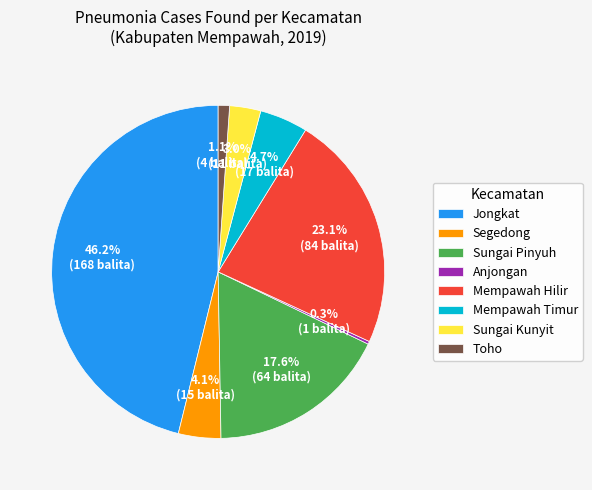

Is there any slice that represents more than half of the pie?

No